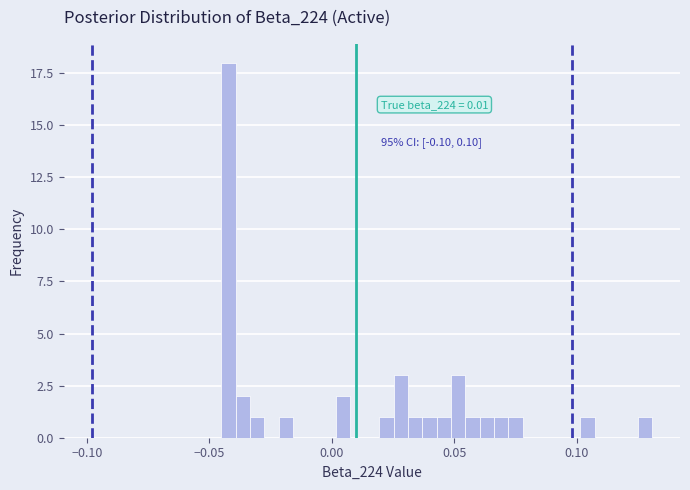

Around what value on the x-axis is the tallest bar? Give the approximate position of its centre, as read against the axis.

-0.040